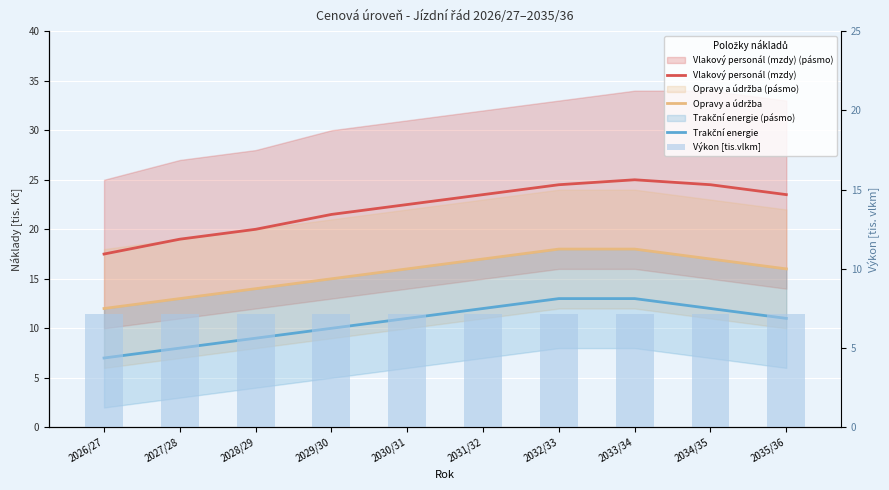

What is the label of the 1st bar from the right?

2035/36